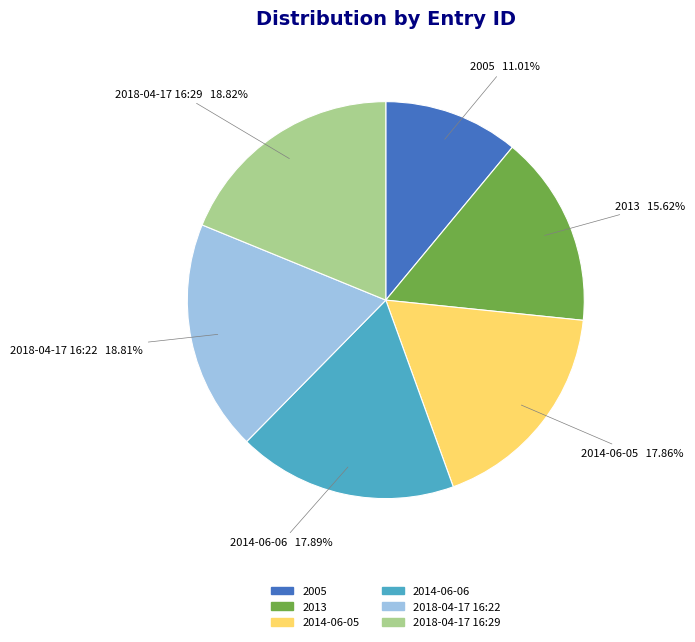

Is there a majority slice in this chart?

No